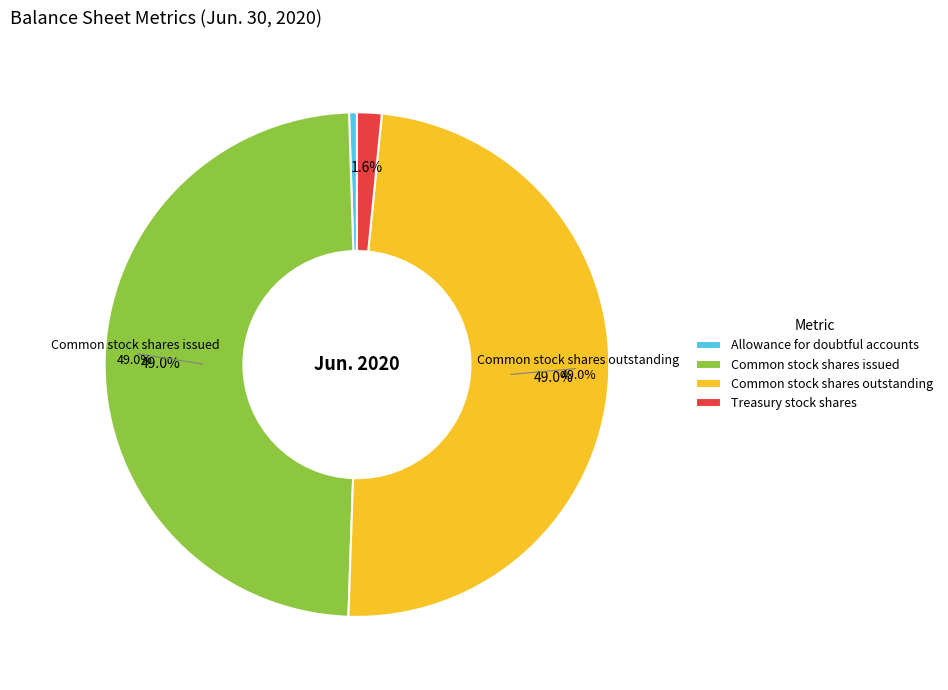

What is the change in value from Common stock shares issued to Treasury stock shares?

-4506788